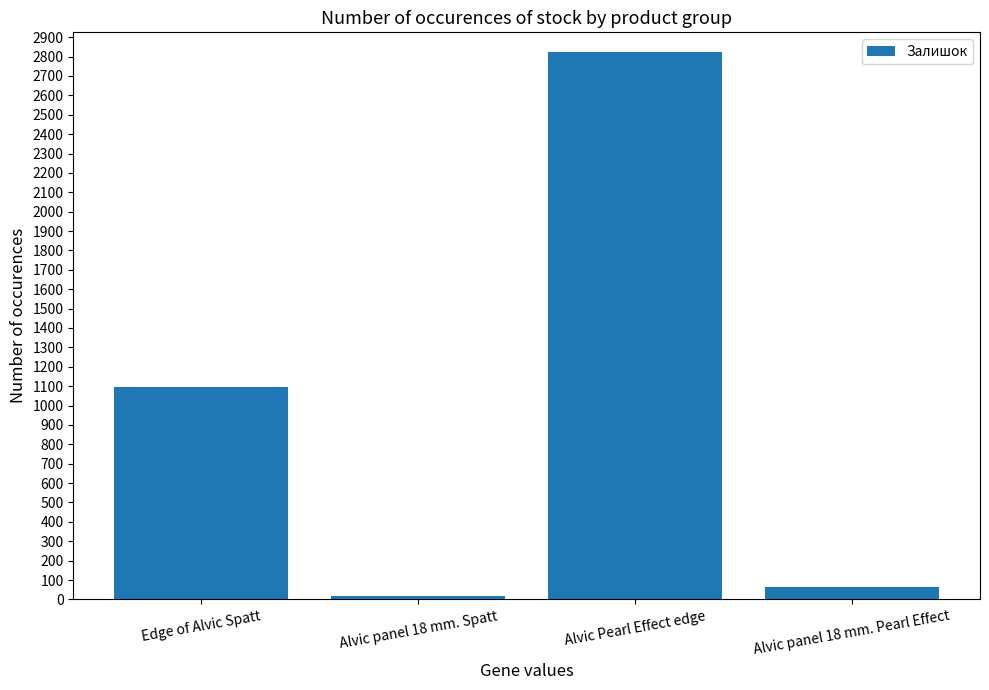

Which label corresponds to the smallest value in the chart?

Alvic panel 18 mm. Spatt